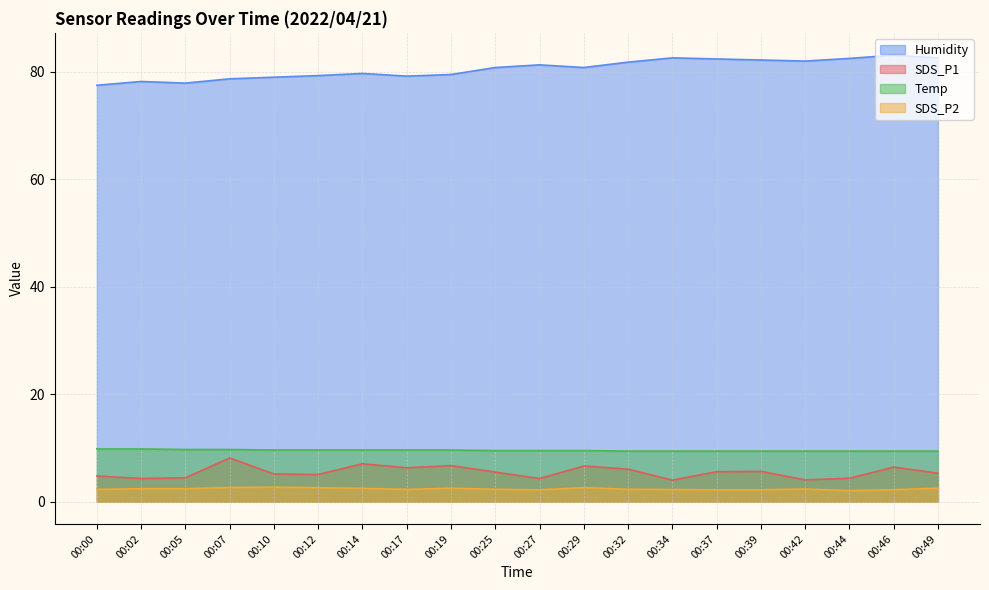

Reading left to right, list all the values displayed in this chart.

SDS_P1: 4.8	4.3	4.4	8.1	5.2	5.0	7.0	6.3	6.7	5.5	4.3	6.6	6.0	4.0	5.6	5.6	4.0	4.3	6.4	5.3
SDS_P2: 2.3	2.4	2.4	2.6	2.7	2.6	2.5	2.3	2.5	2.3	2.2	2.6	2.3	2.2	2.2	2.2	2.4	2.0	2.2	2.5
Temp: 9.8	9.8	9.7	9.7	9.6	9.6	9.6	9.6	9.6	9.5	9.5	9.5	9.4	9.4	9.4	9.4	9.4	9.4	9.4	9.4
Humidity: 77.5	78.2	77.9	78.7	79.0	79.3	79.7	79.2	79.5	80.8	81.3	80.8	81.8	82.6	82.4	82.2	82.0	82.5	83.1	82.6